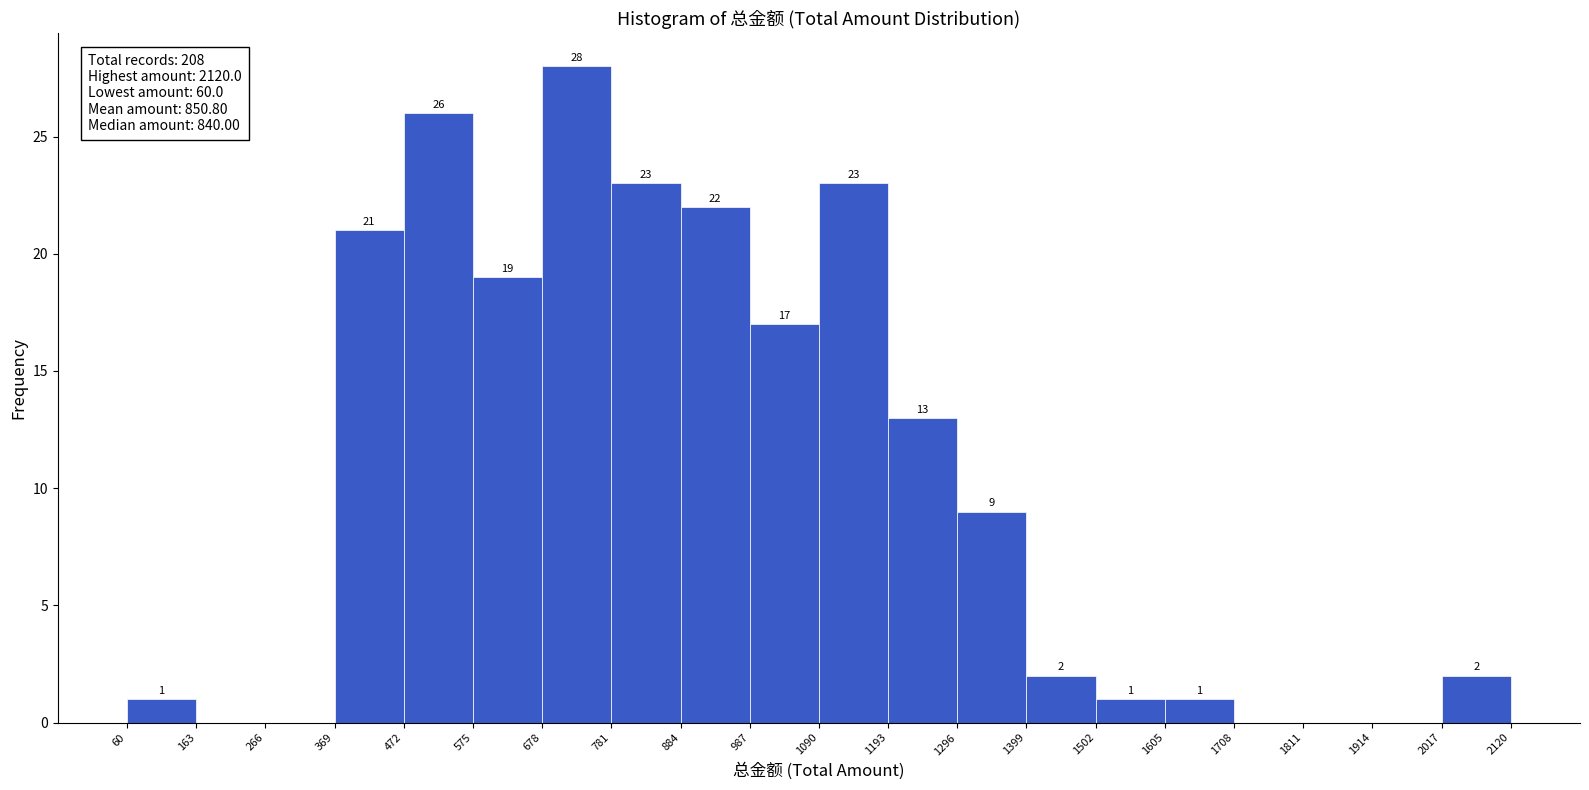

Over which range of the x-axis is the bar tallest?

678 to 781